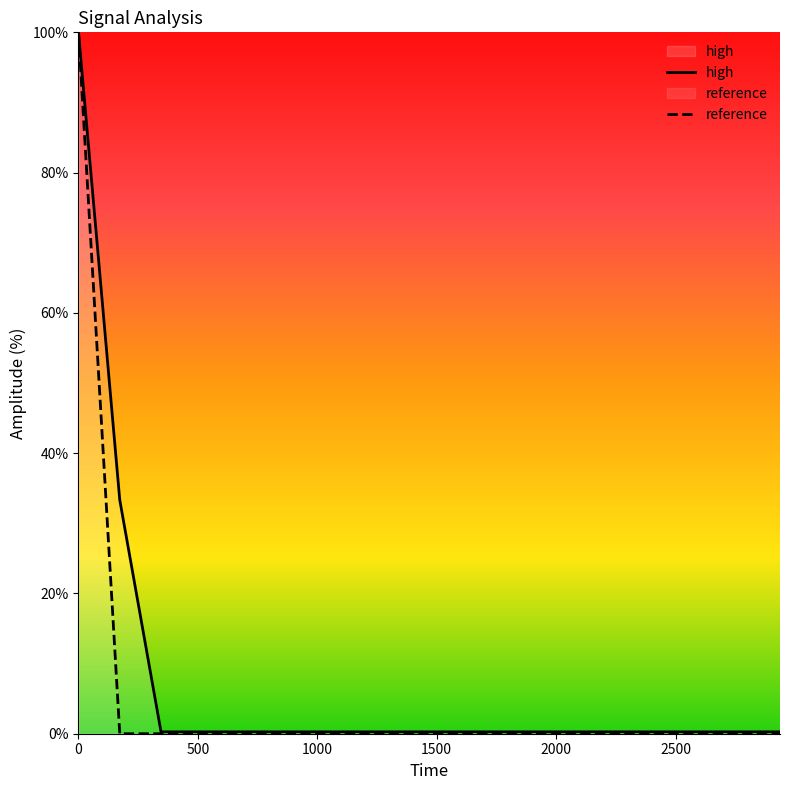

What is the difference between the highest and lowest values at 1209.6?

0.3